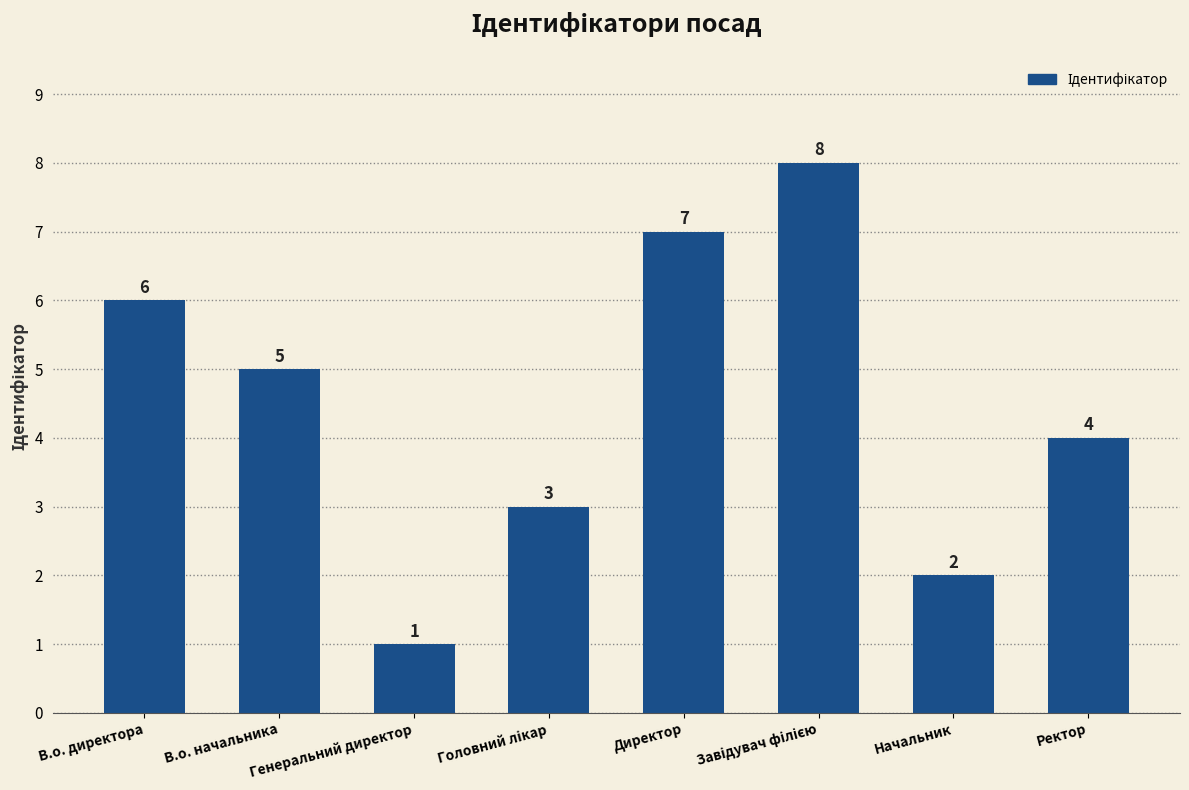

The chart shows a value of 1 at Генеральний директор. True or false?

True